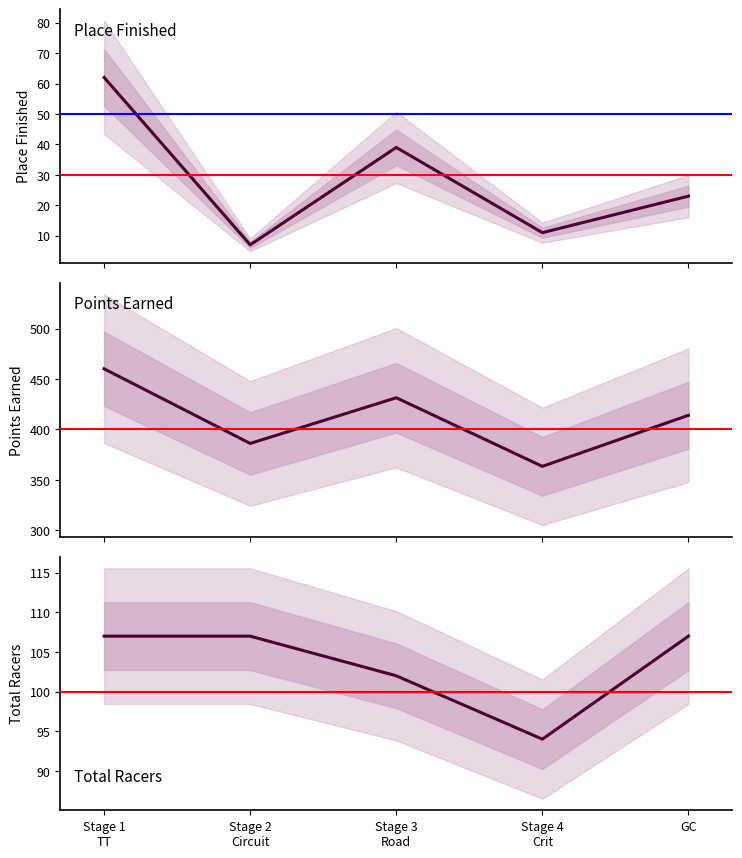

Rank the series by their maximum value, from highest to lowest.

Points, Total Racers, Place